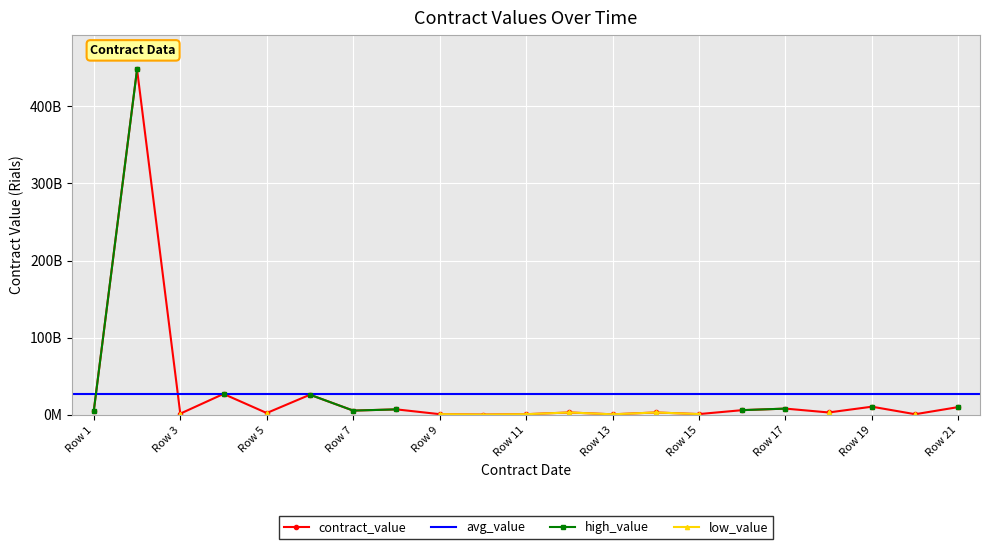

Is this an area chart (filled region under the line)?

No